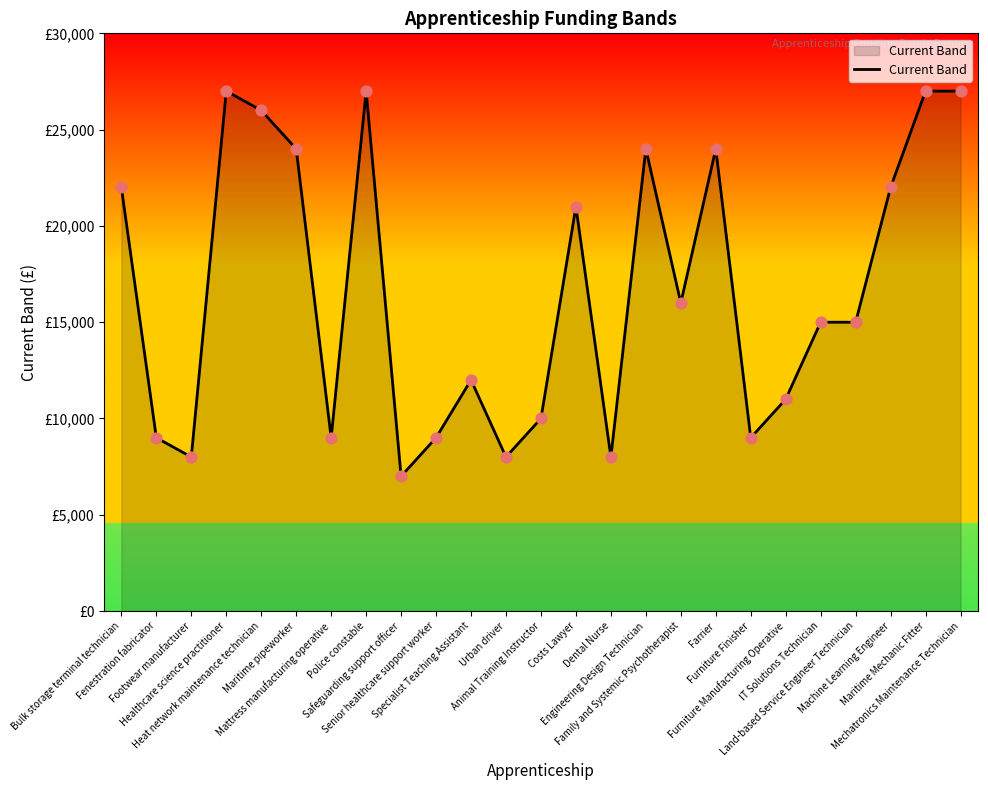

What is the change in value from Senior healthcare support worker to Furniture Manufacturing Operative?

+2000